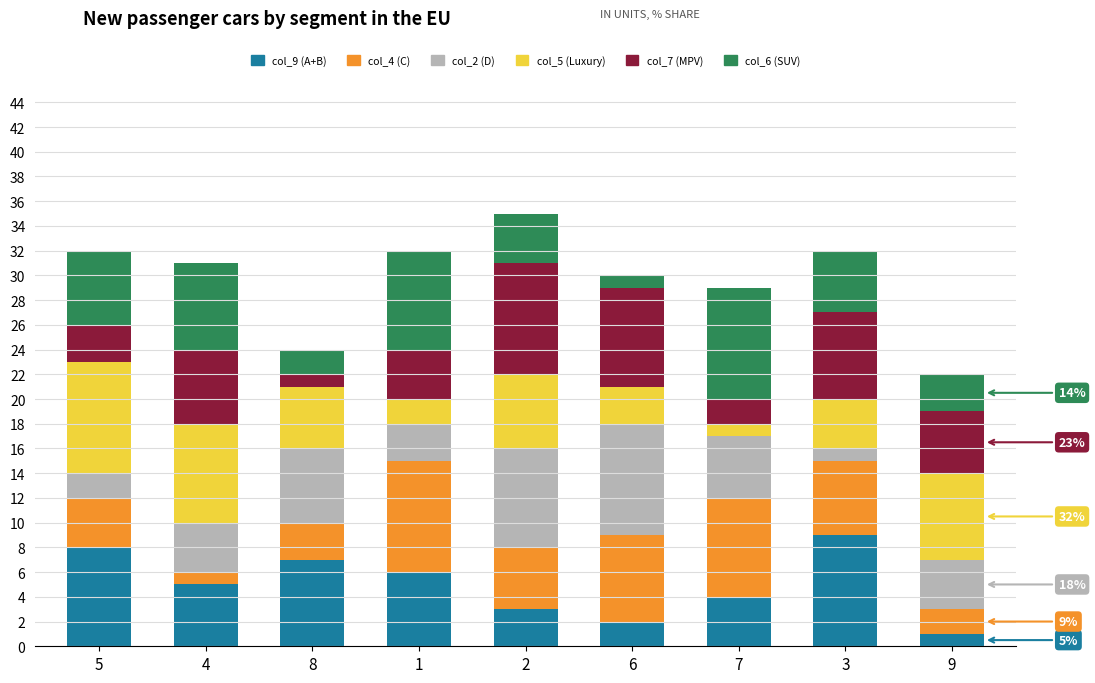

The col_9 (A+B) series shows 9 at 3. True or false?

True